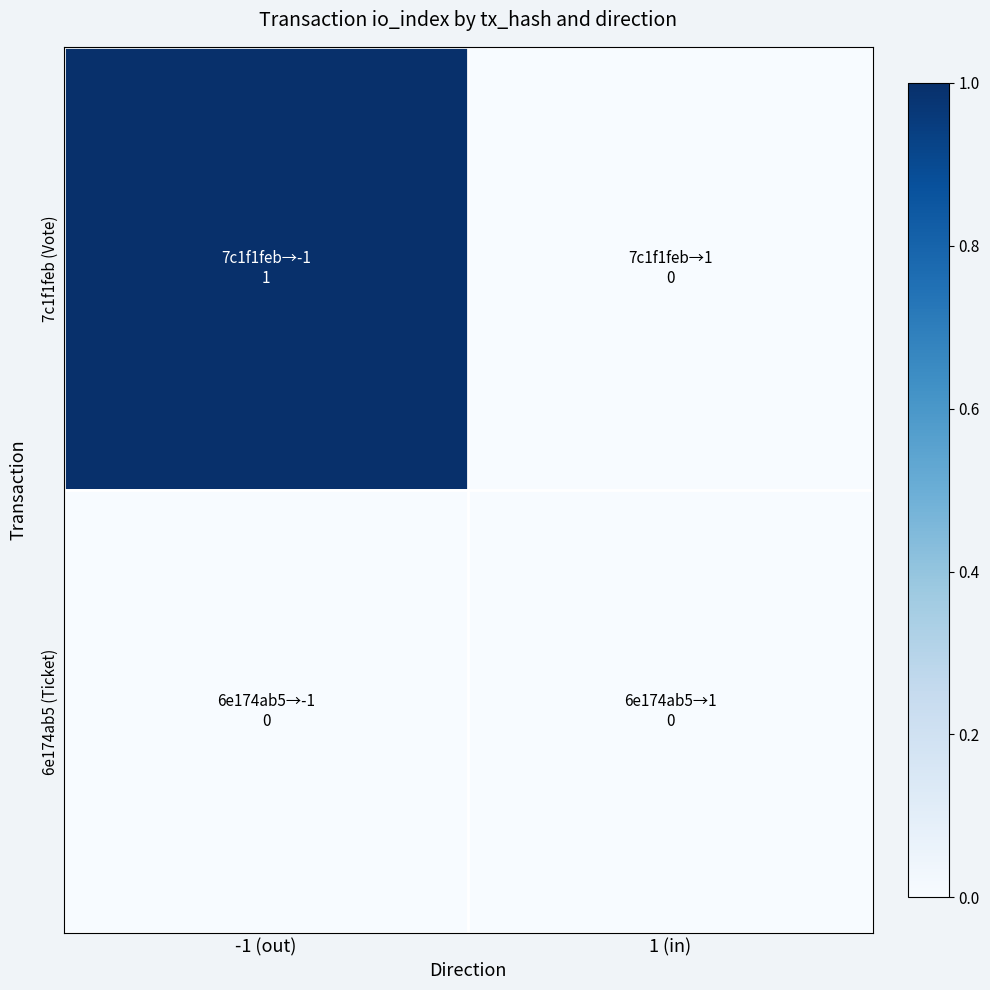

Which label corresponds to the largest value in the chart?

-1 (out)